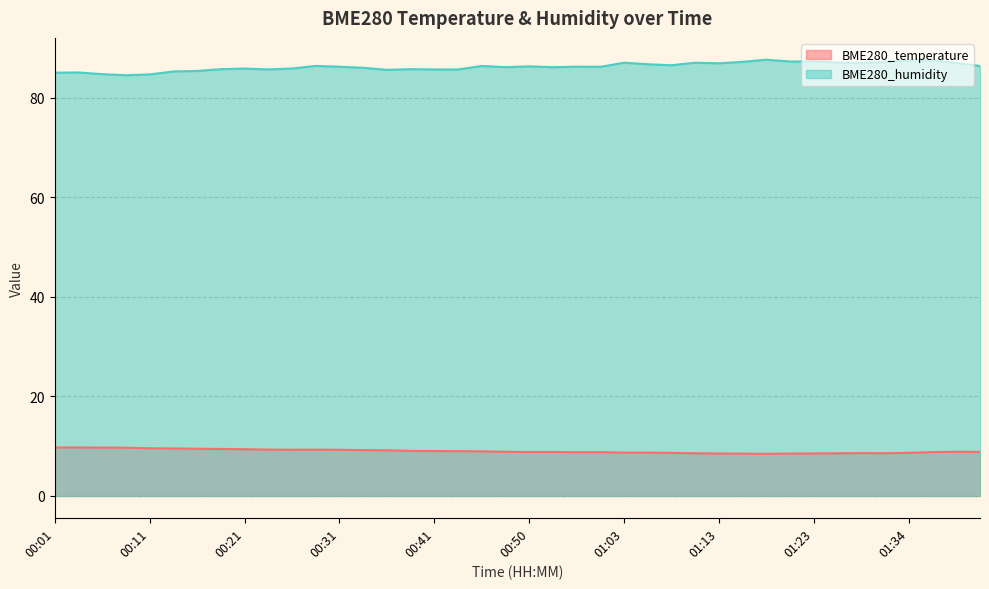

In BME280_humidity, how many points are higher than both neighbors (excluding endpoints)?

11